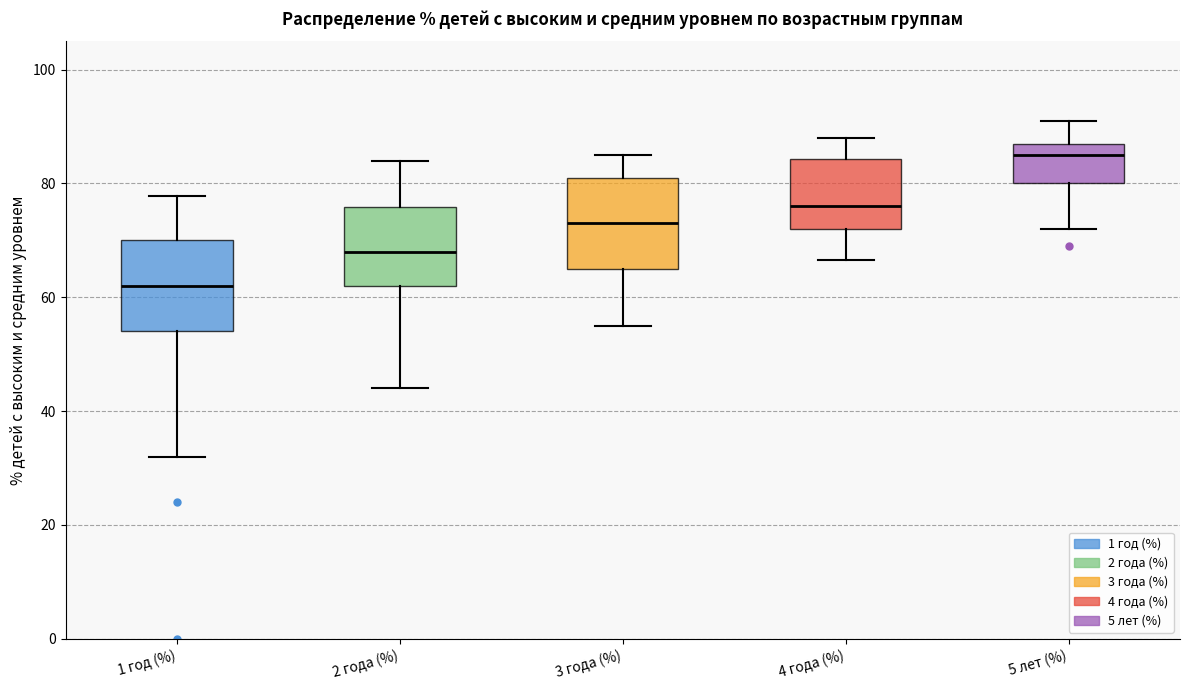

Where does the median line of the box for 1 год (%) sit on the y-axis? The values are not printed on the chart, so give them approximately, as read against the axis.

62